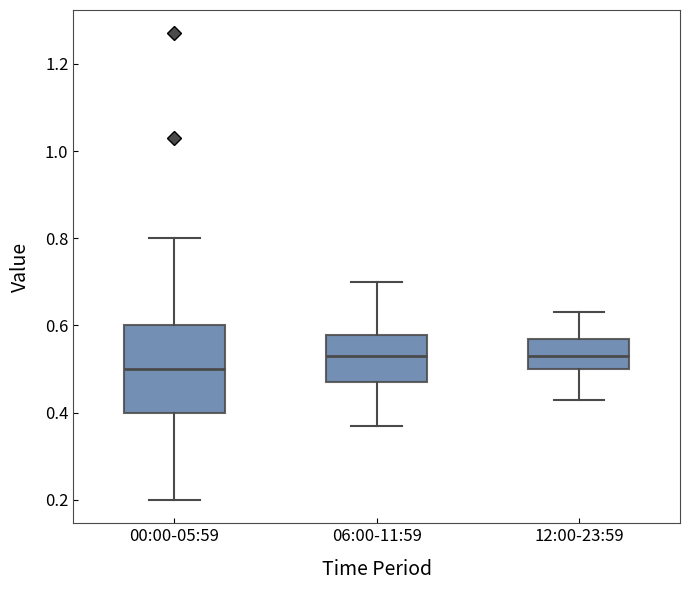

Reading left to right, transcribe this box plot: for each box, give where its median line is, the range the box spans, and where its two whiskers end, as read against the y-axis. The values are not printed on the chart, so give them approximately, as read against the axis.

00:00-05:59: median 0.50, box 0.40 to 0.60, whiskers 0.20 to 0.80
06:00-11:59: median 0.54, box 0.48 to 0.58, whiskers 0.38 to 0.70
12:00-23:59: median 0.54, box 0.50 to 0.58, whiskers 0.44 to 0.64